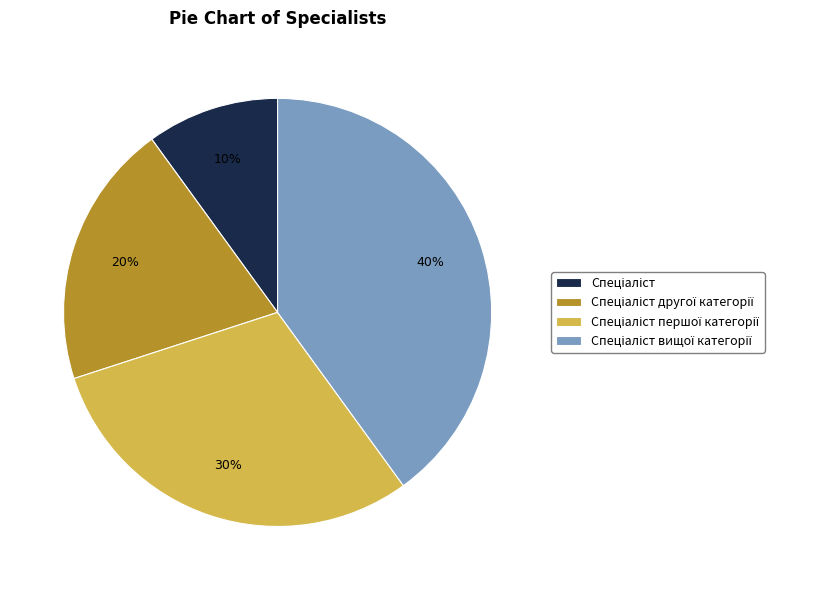

Is there any slice that represents more than half of the pie?

No